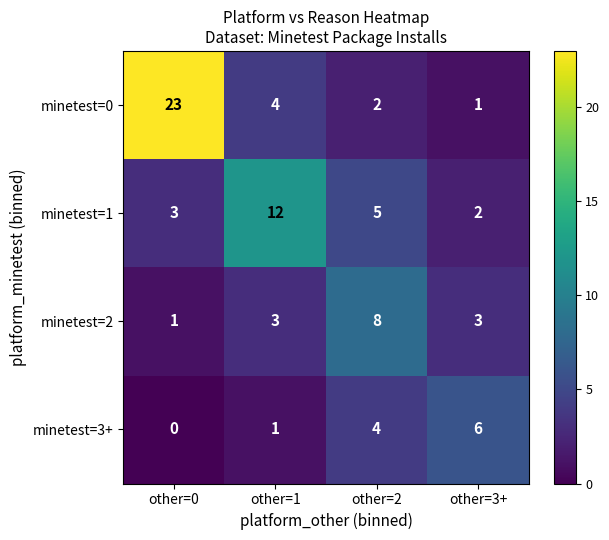

What is the total value across all series at other=1?

20